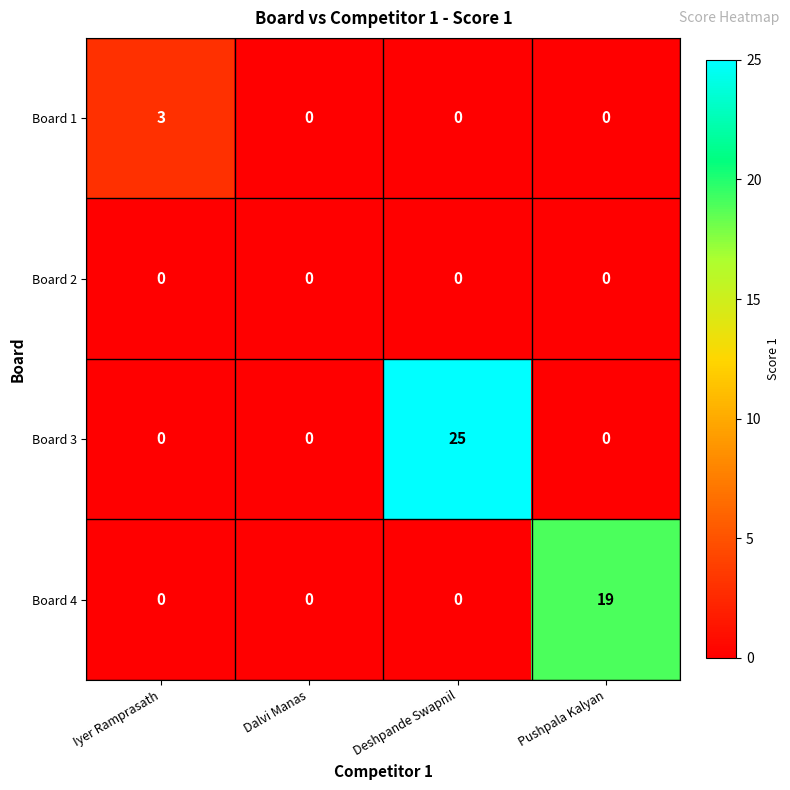

Which category has the highest value across all series?

Deshpande Swapnil